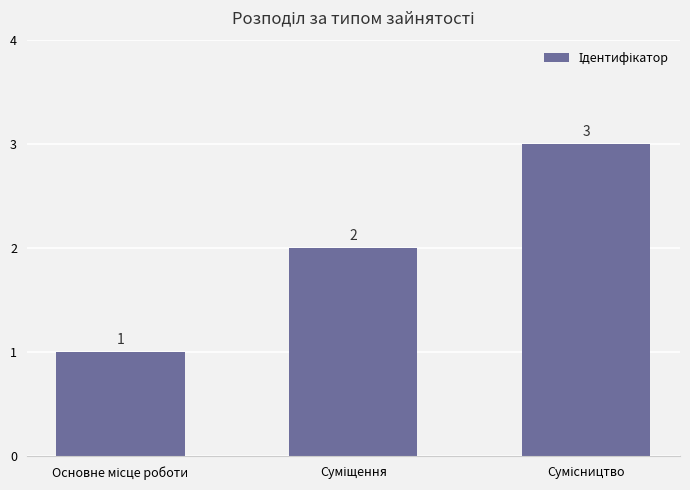

How many categories are shown in the chart?

3